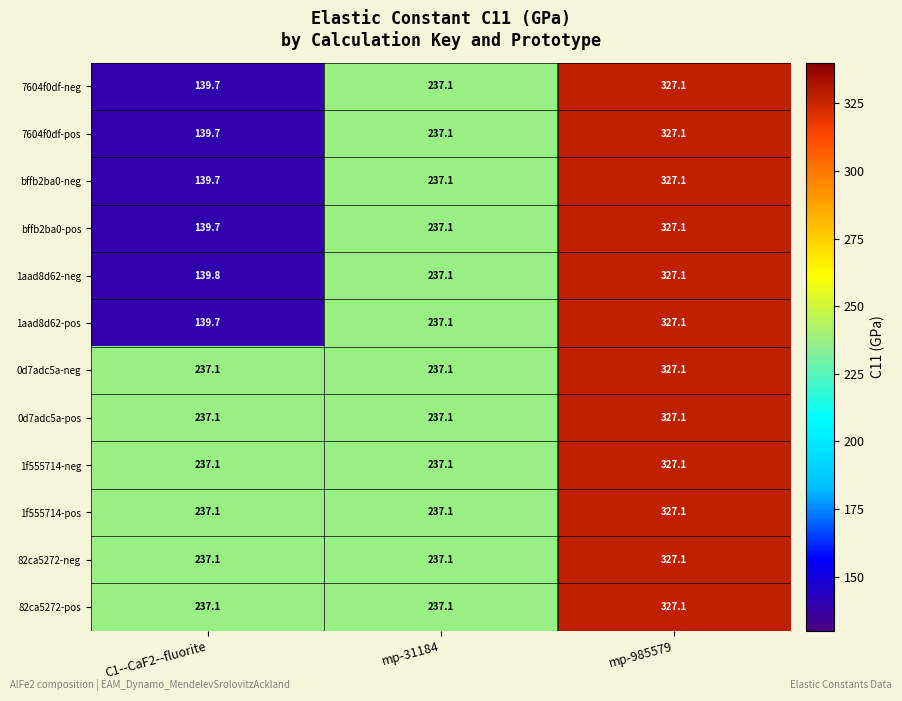

At which category does the chart reach its minimum across all series?

C1--CaF2--fluorite